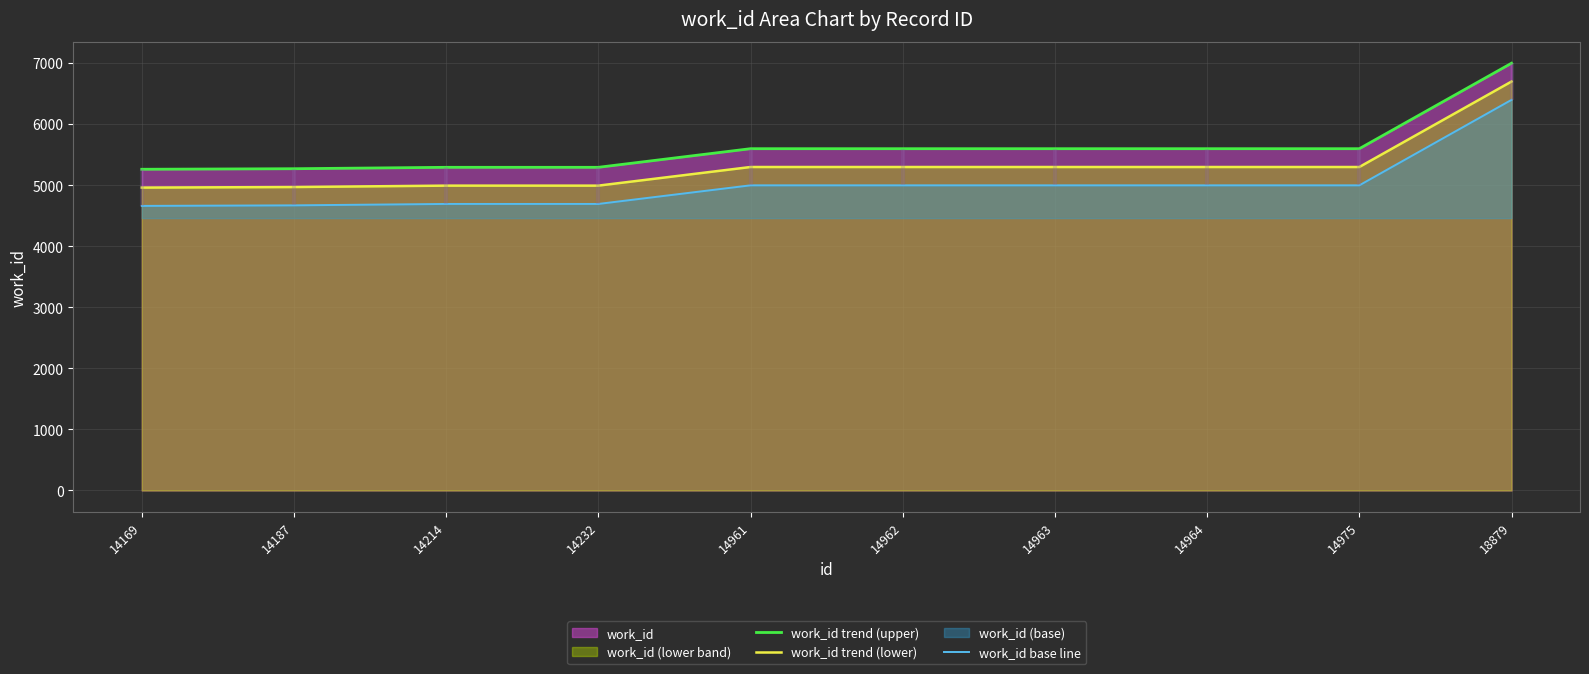

What is the value of the work_id trend (lower) point at the 1st from the left?

4961